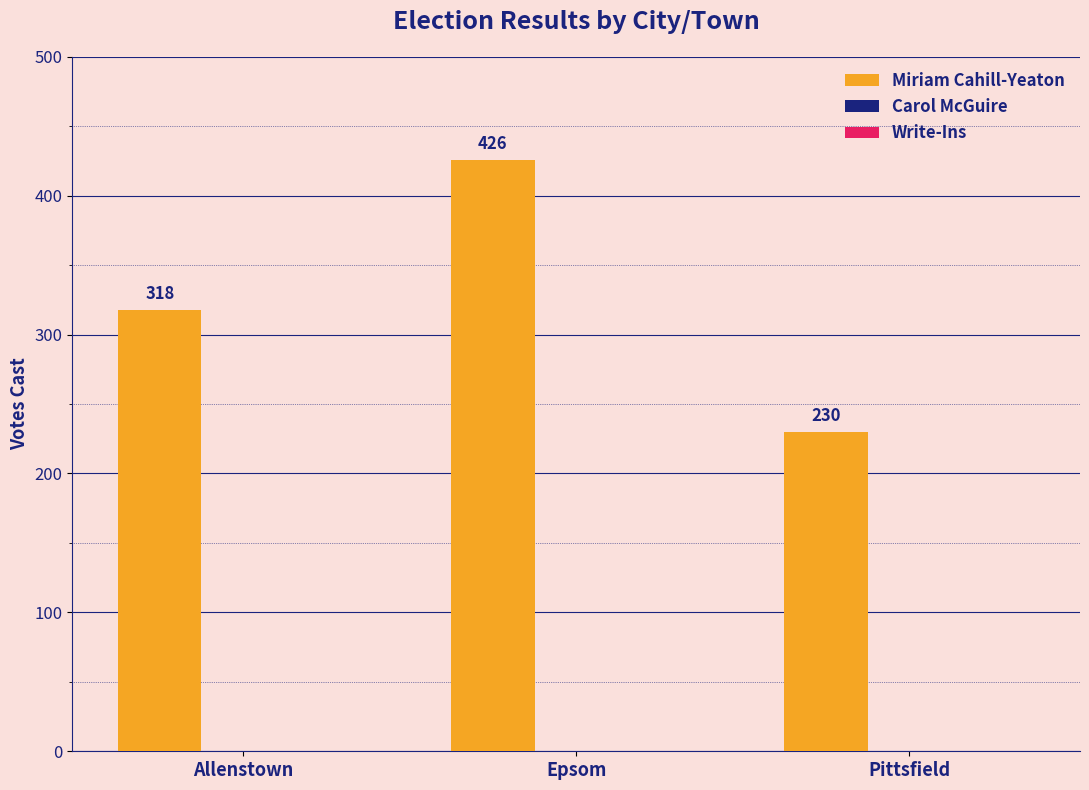

Are the bars horizontal?

No